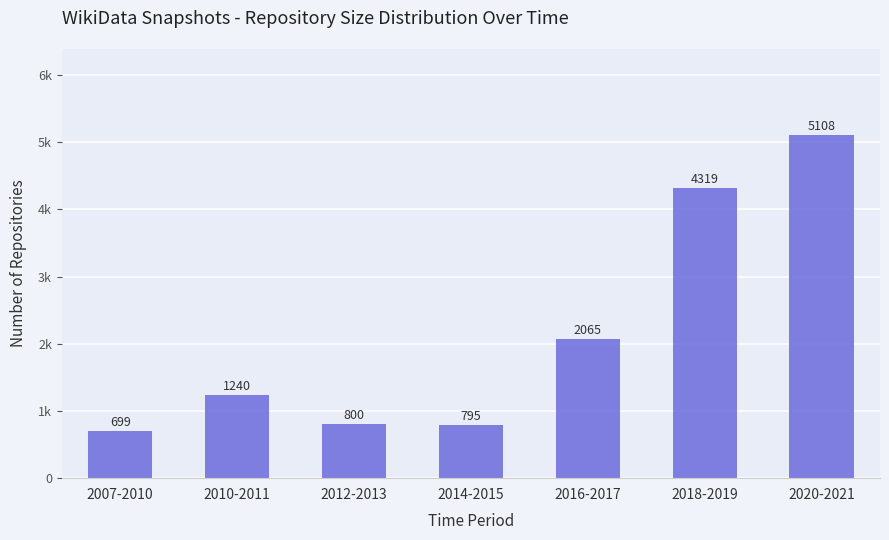

The chart shows a value of 2177 at 2010-2011. True or false?

False